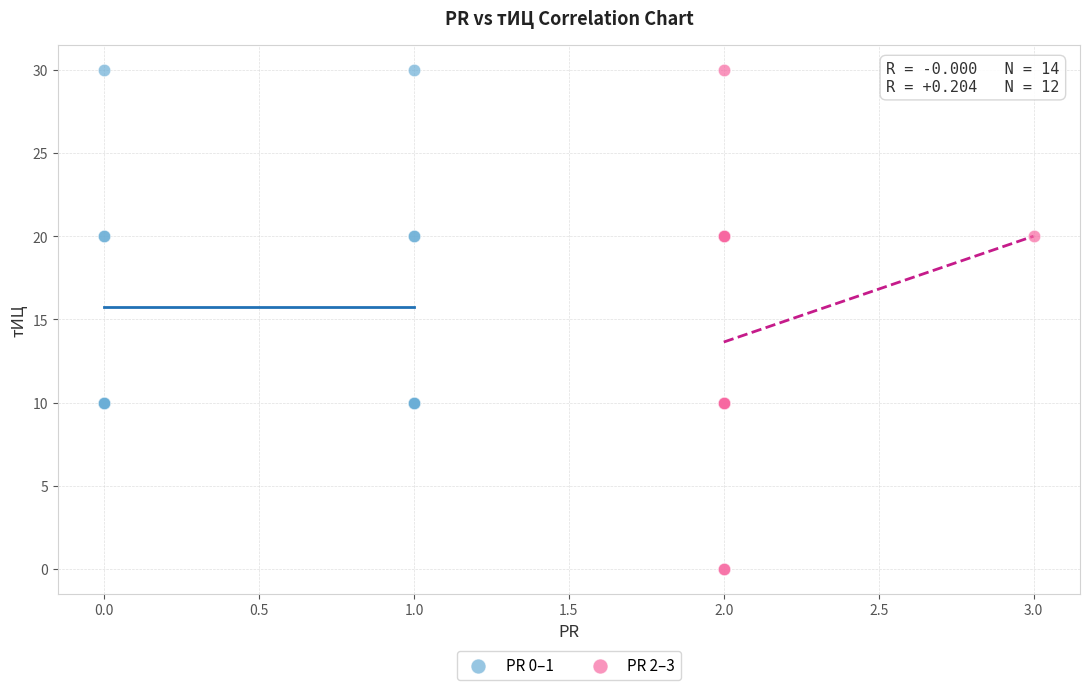

Which series contains the lowest Y value?

PR 2–3